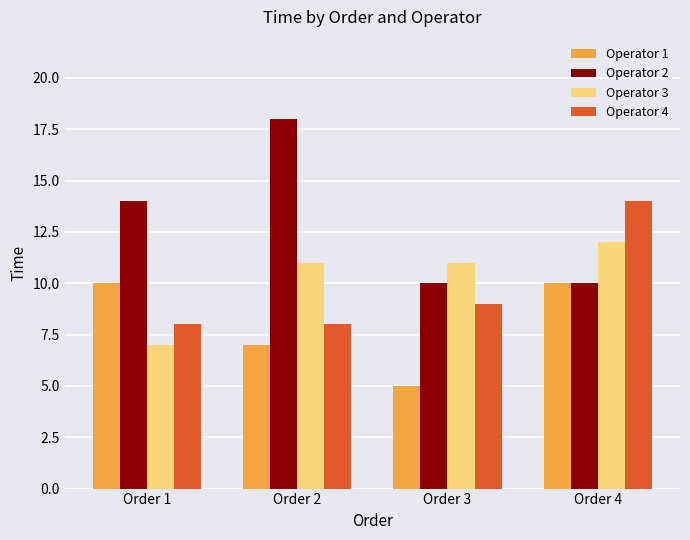

What value does the Operator 4 series have at Order 2?

8